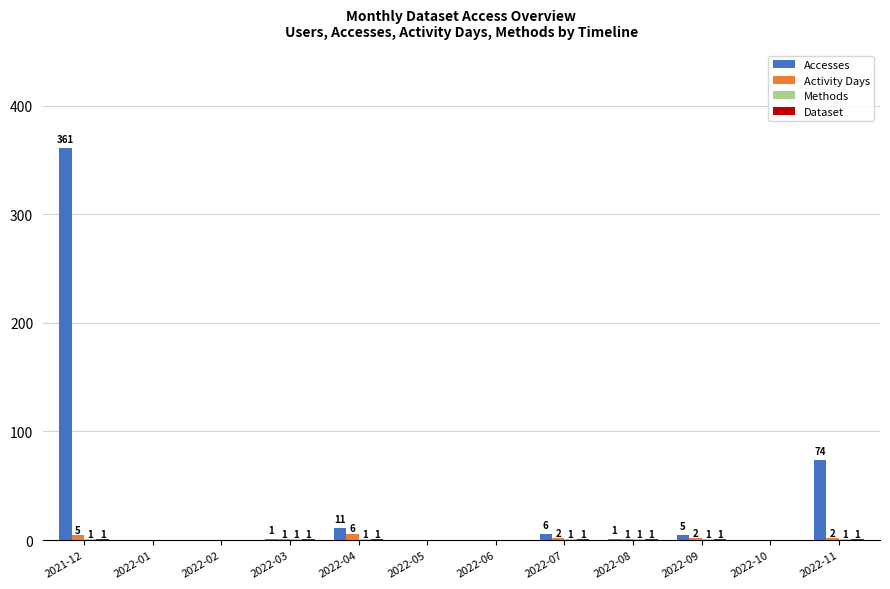

What is the sum of all Activity Days values?

19